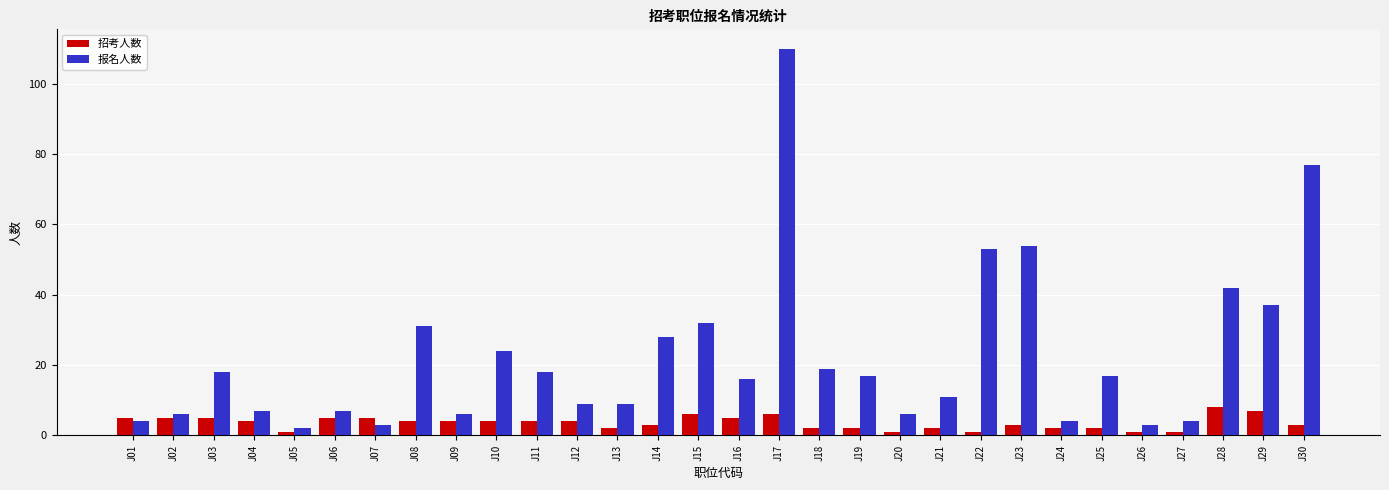

Rank the series by their maximum value, from highest to lowest.

报名人数, 招考人数